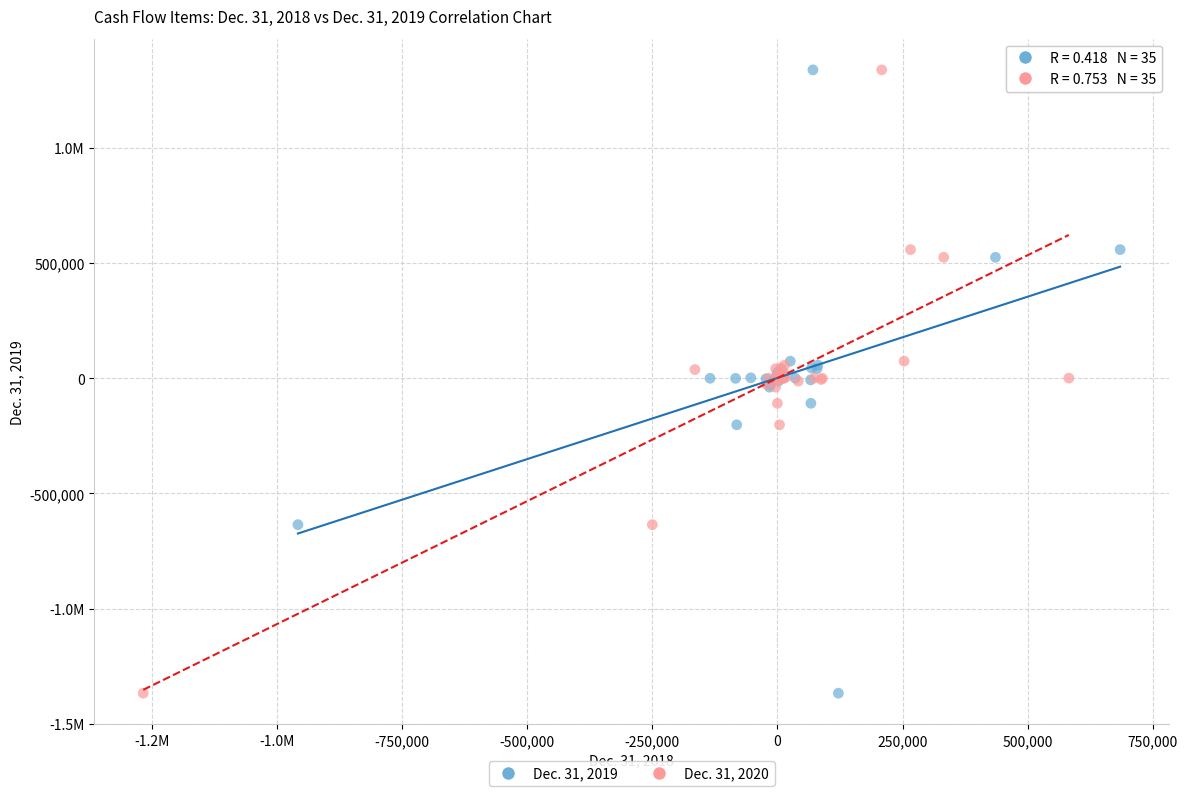

What are all the series names shown in the legend?

Dec. 31, 2019, Dec. 31, 2020